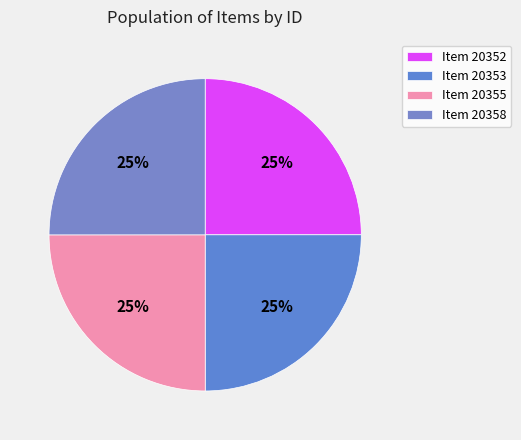

Is Item 20358 the majority of the pie?

No